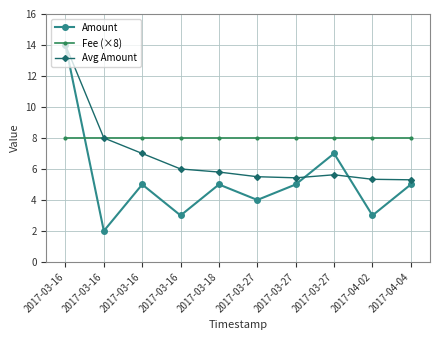

What are all the series names shown in the legend?

Amount, Fee (×8), Avg Amount